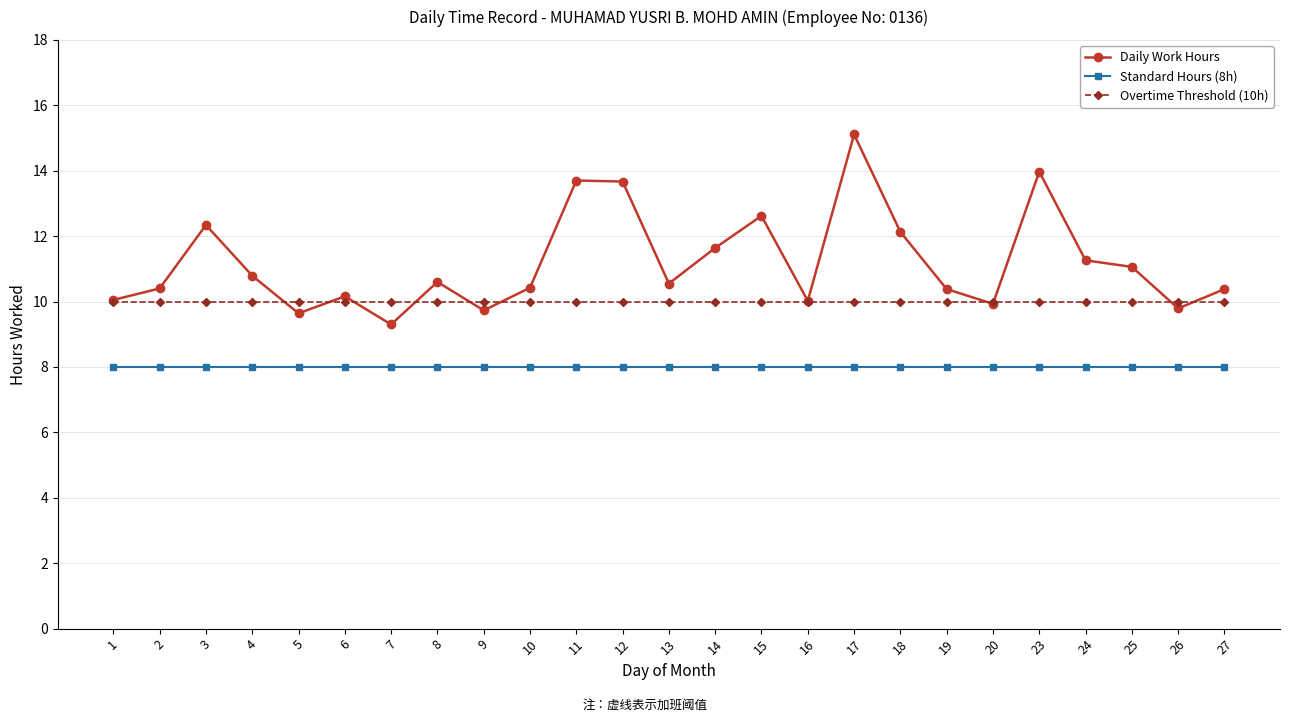

What is the difference between the highest and lowest values at 20?

2.0